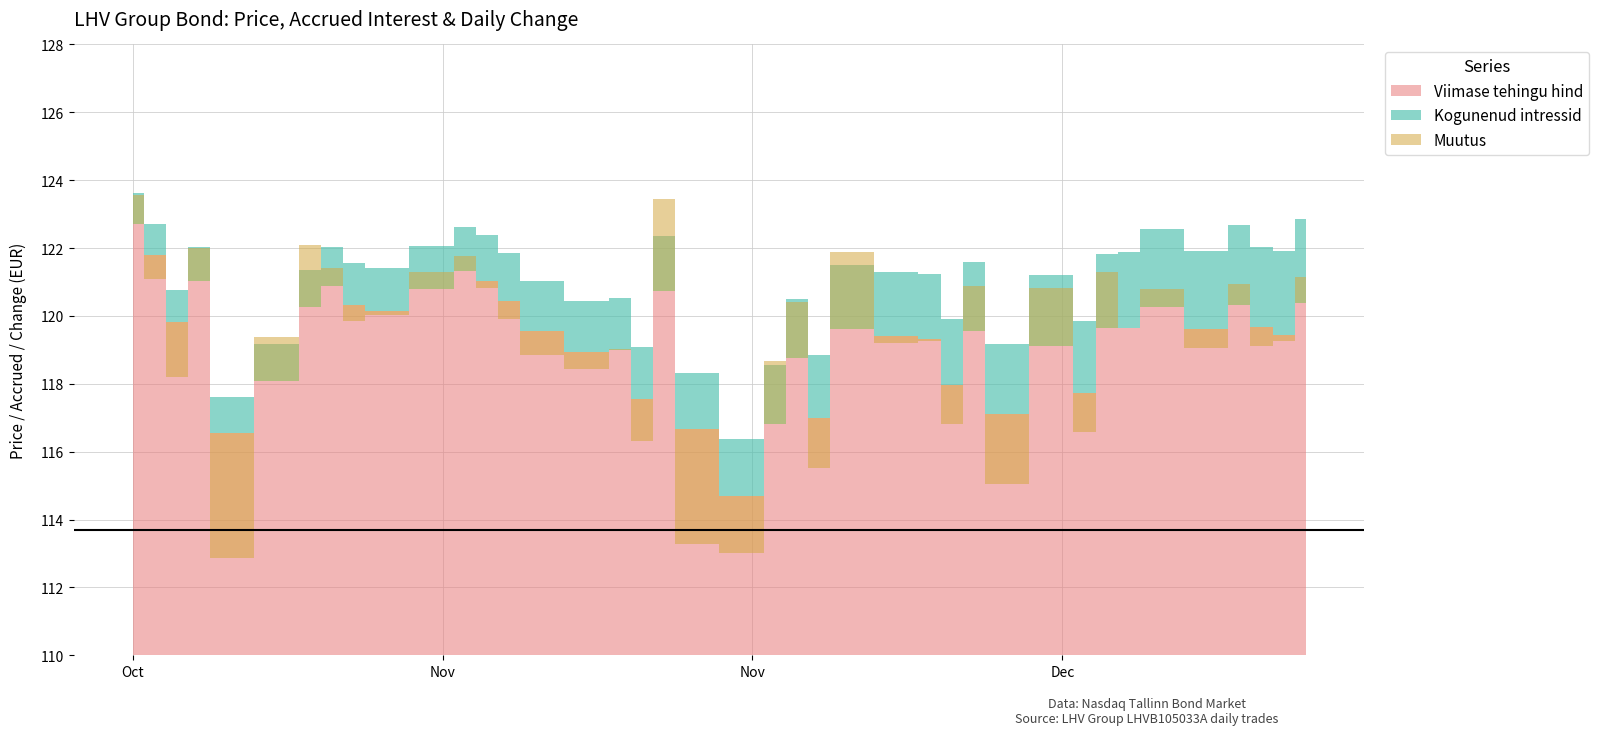

What value does the Kogunenud intressid series have at 2024-11-12?

1.3